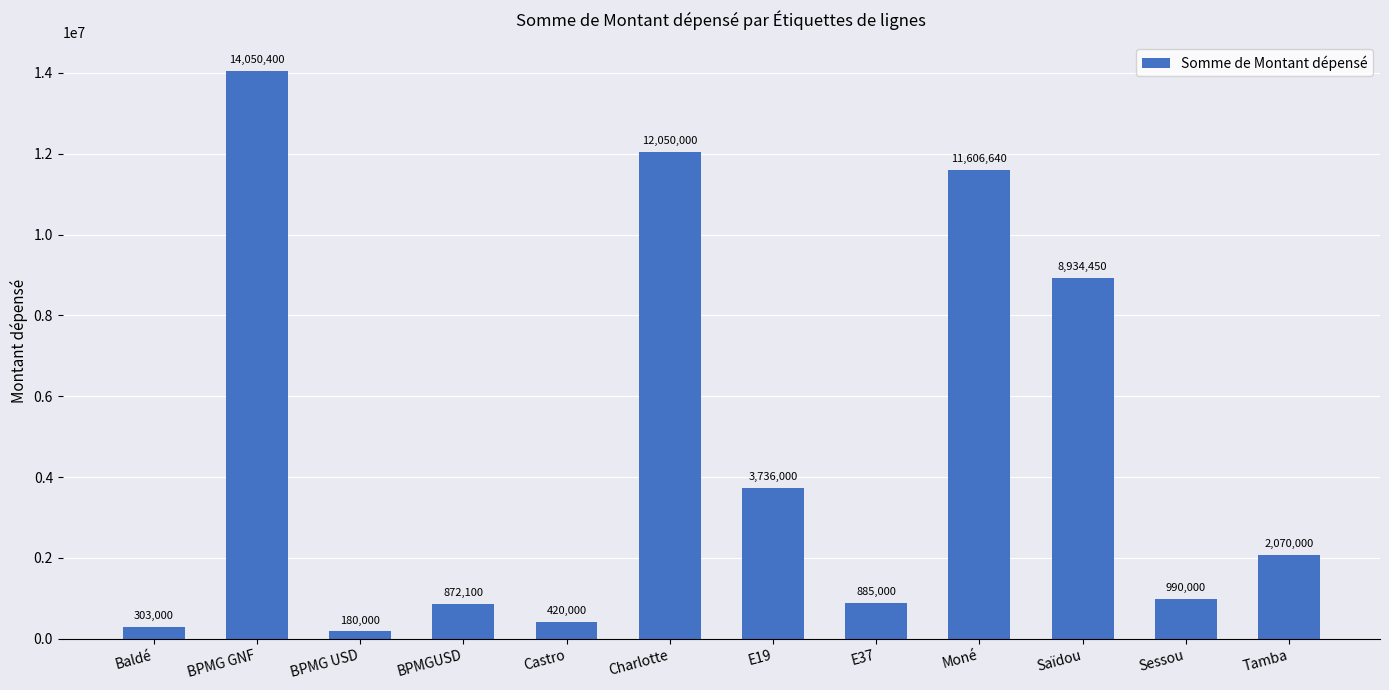

What is the maximum value shown in the chart?

14050400